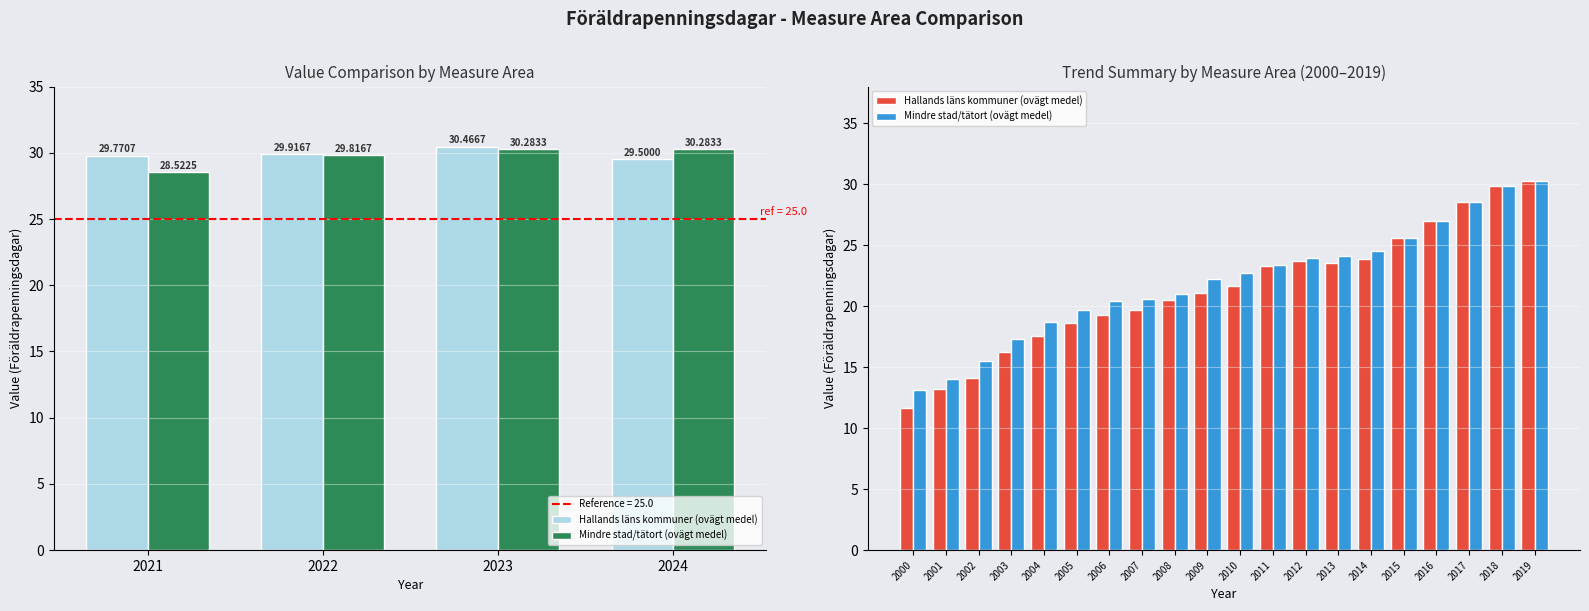

Is the value of Mindre stad/tätort (ovägt medel) at 2006 greater than the value of Hallands läns kommuner (ovägt medel) at 2012?

No